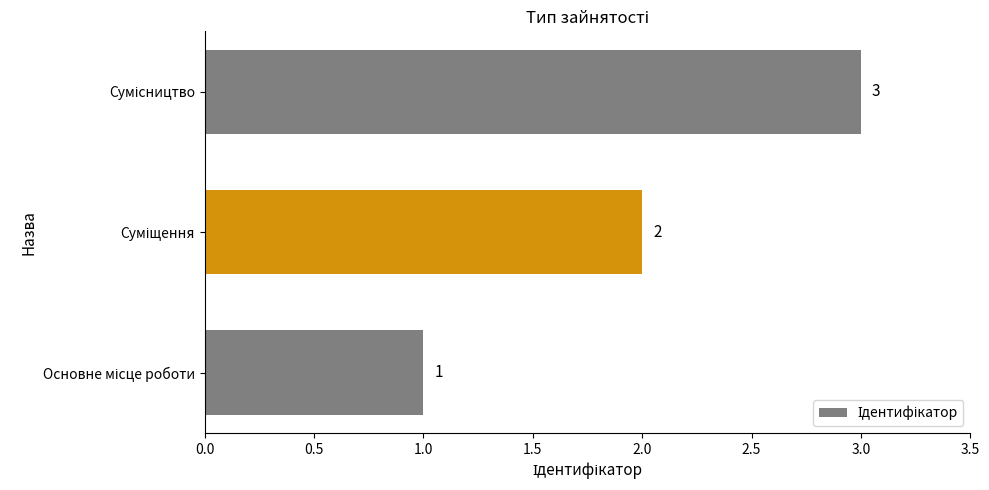

Are the bars grouped side by side (vs. stacked)?

No